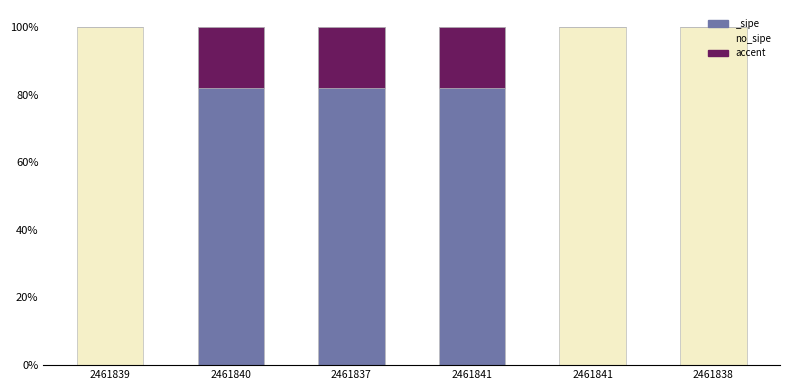

How many bars are there in each group?

2